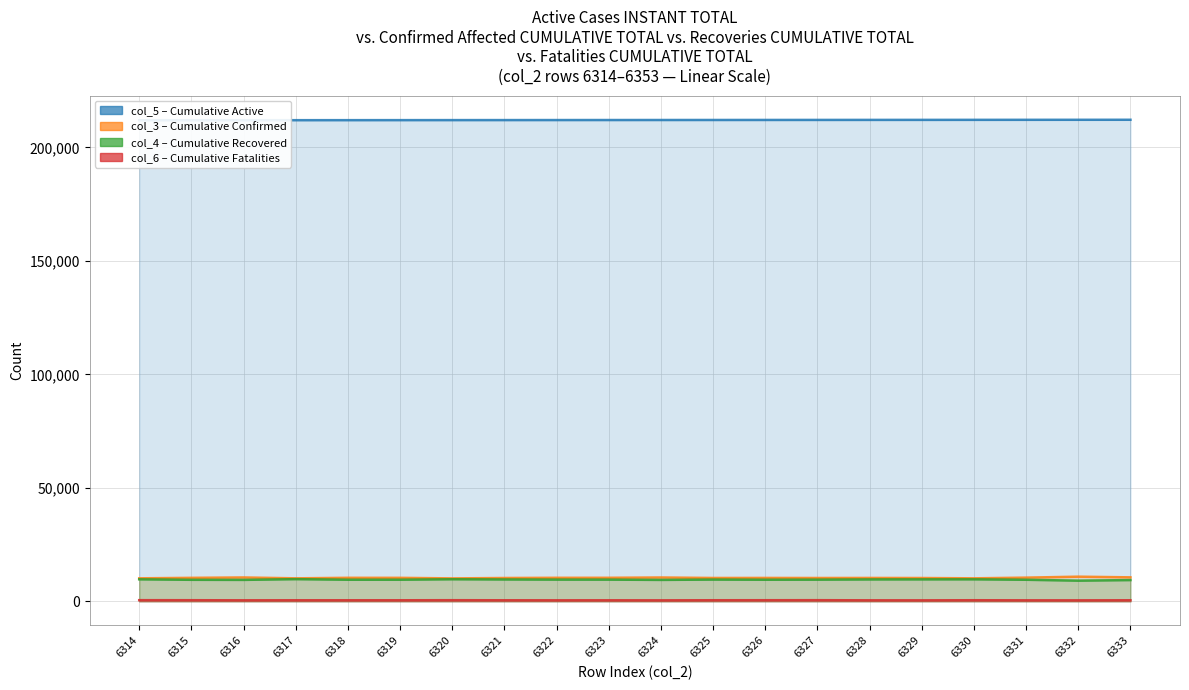

What is the value of the col_4 (Cumulative Recovered) point at the 12th from the left?

10325